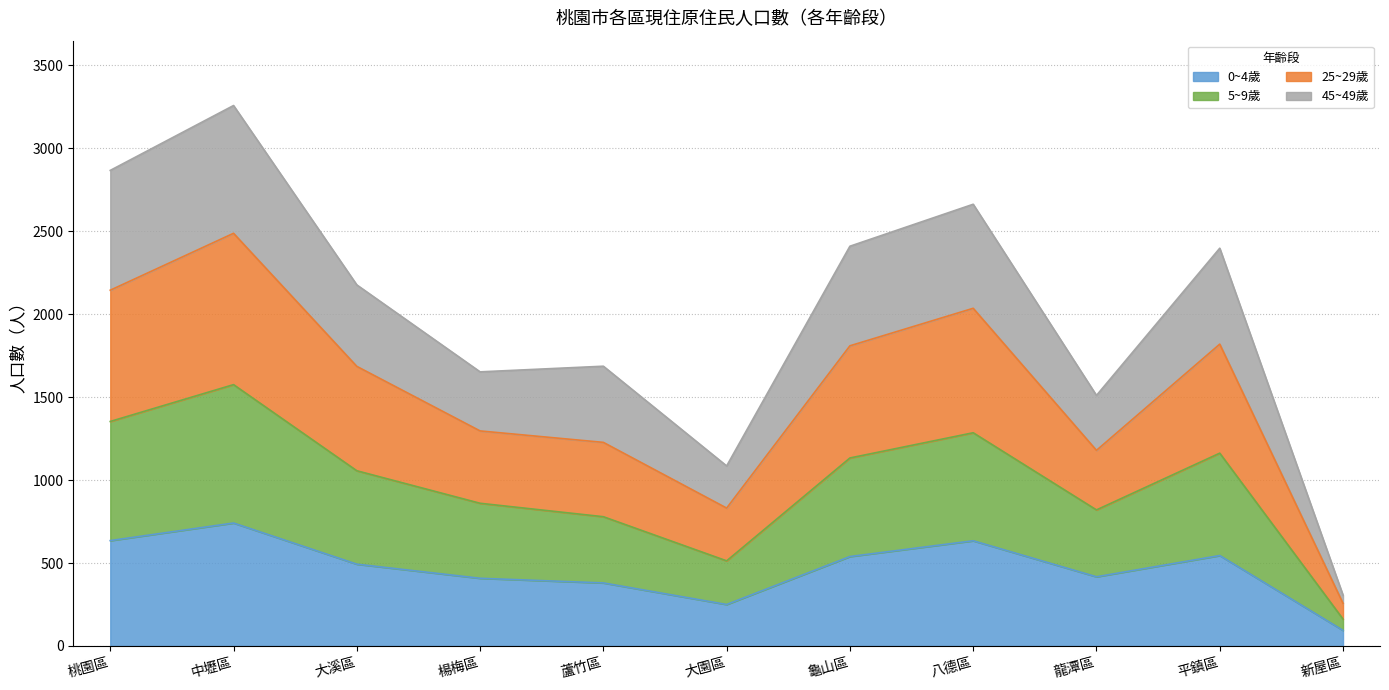

True or false: 0~4歲 and 5~9歲 cross at least once.

False